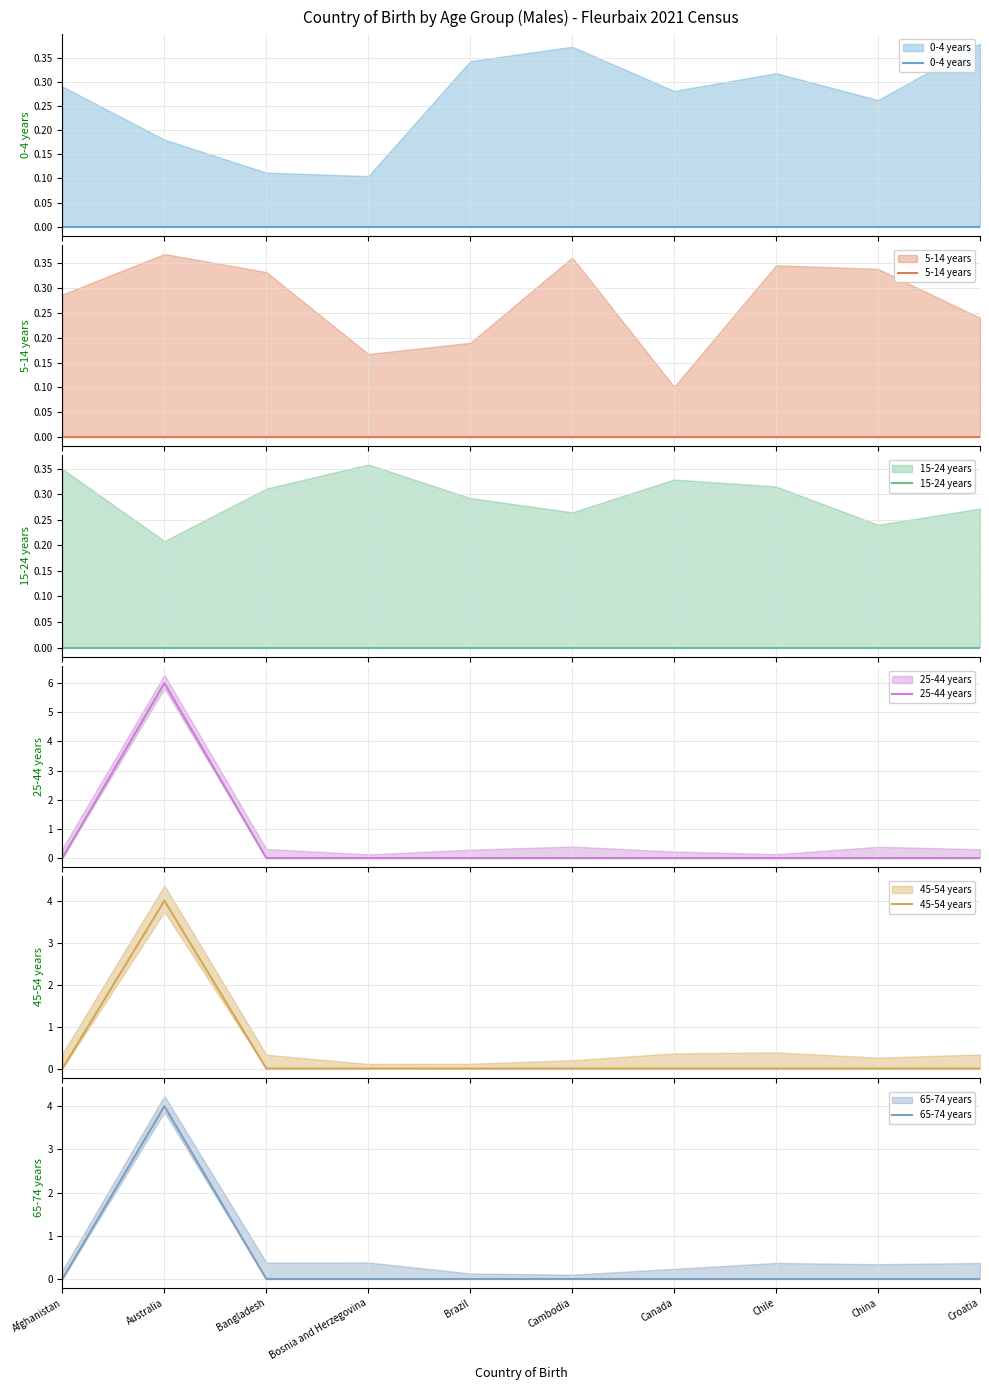

At which category is the sum across all series the highest?

Australia